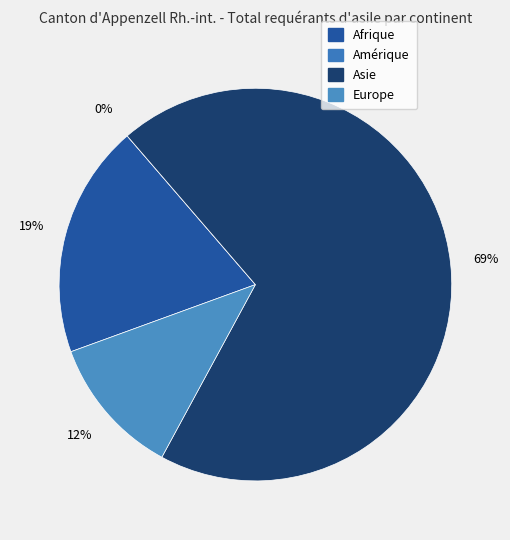

How many slices are in this pie chart?

4